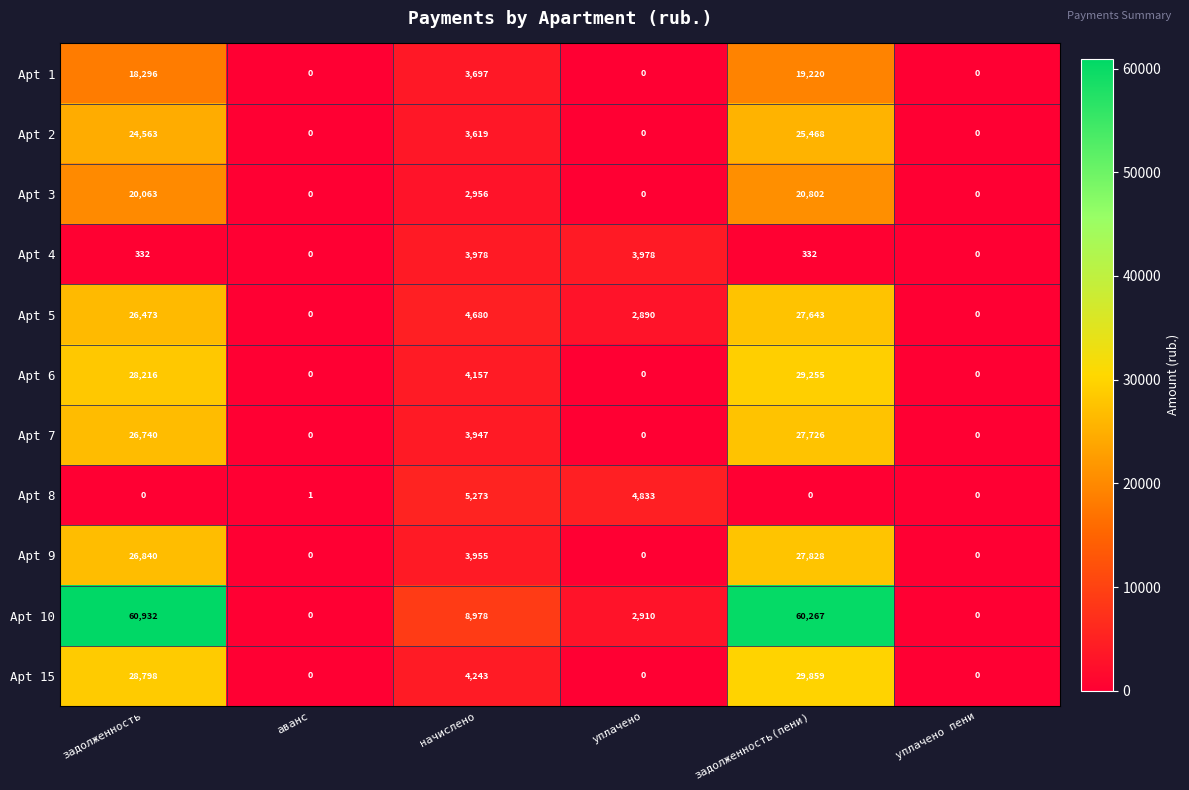

How many values in the Apt 8 series are below 1?

3